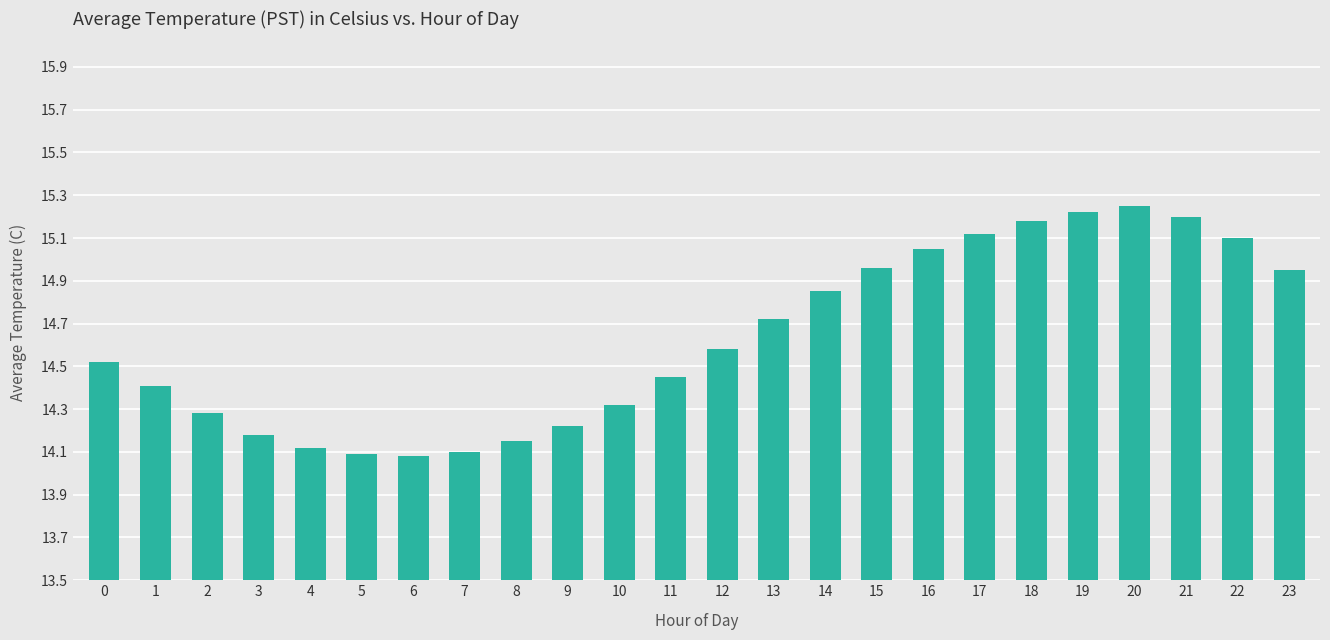

What is the minimum value shown in the chart?

14.1